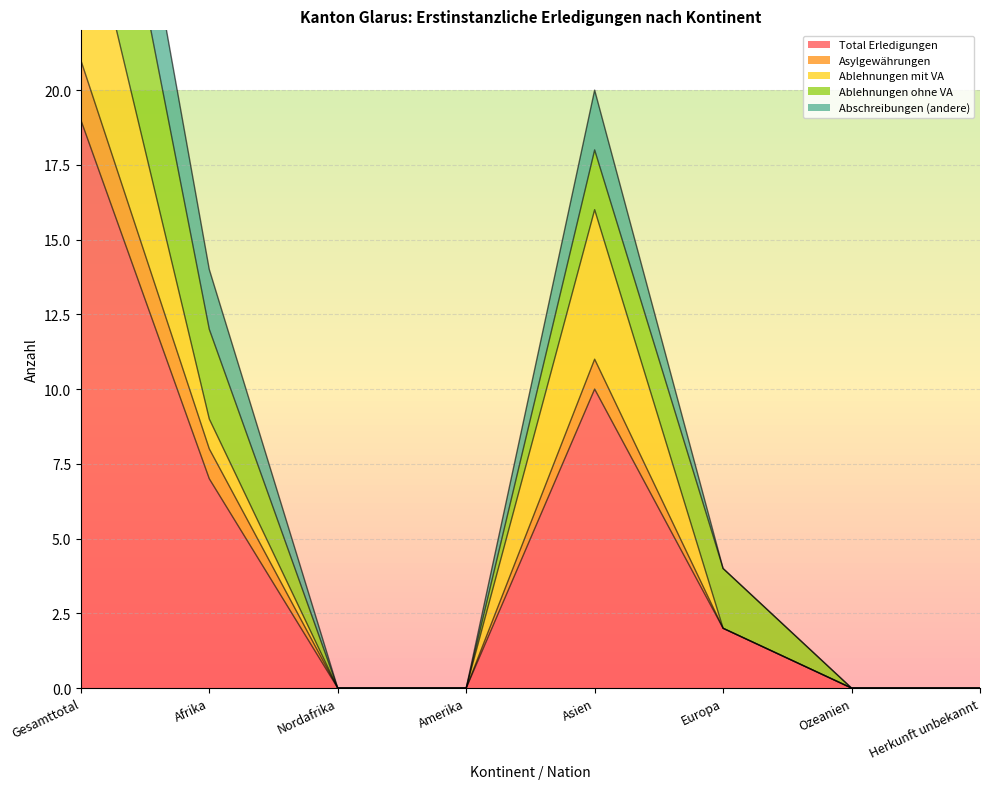

True or false: Asylgewährungen and Abschreibungen (andere) intersect in this chart.

False